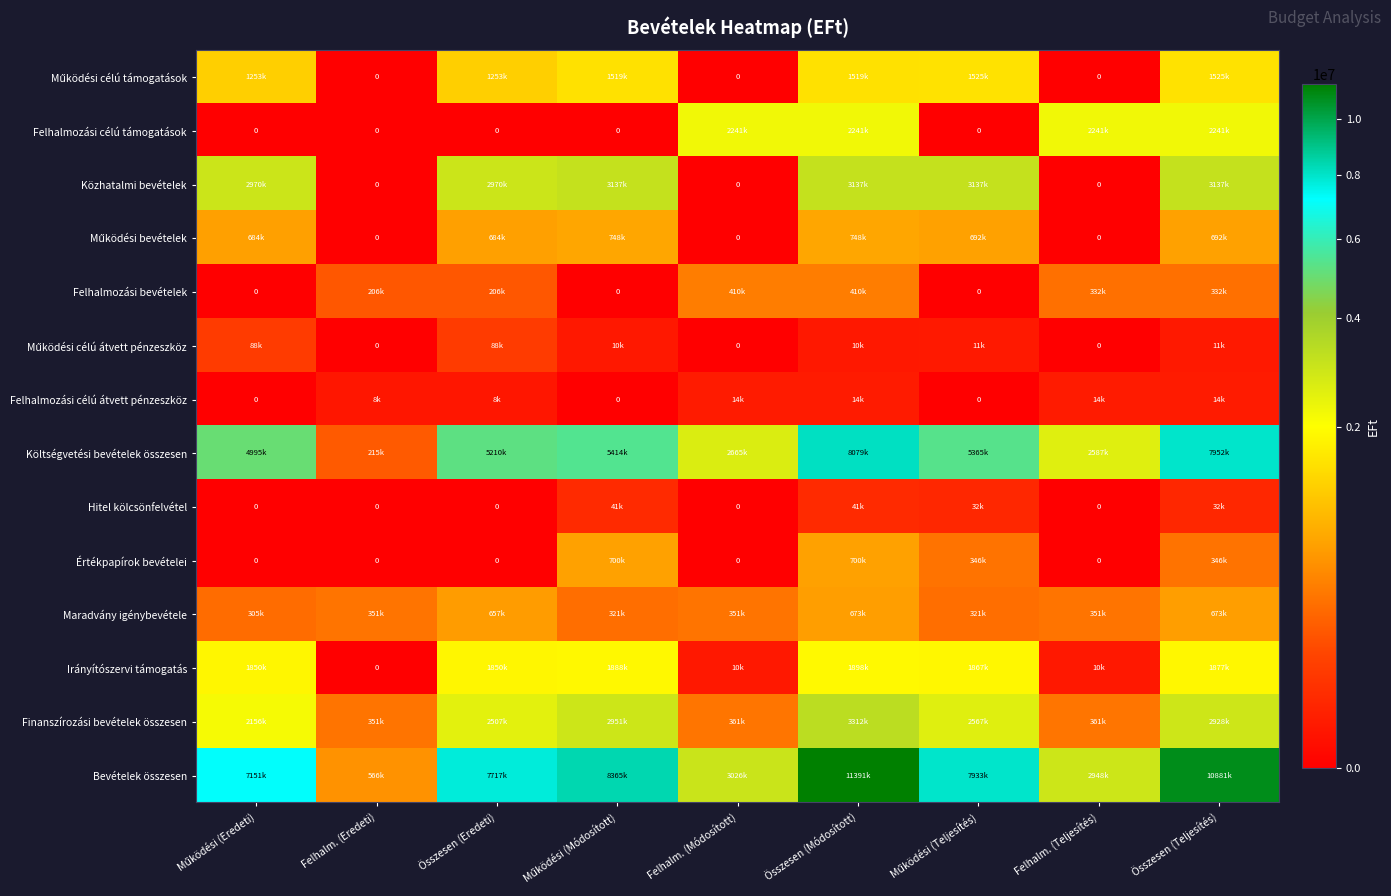

Which category has the highest value in the Hitel kölcsönfelvétel series?

Működési (Módosított)